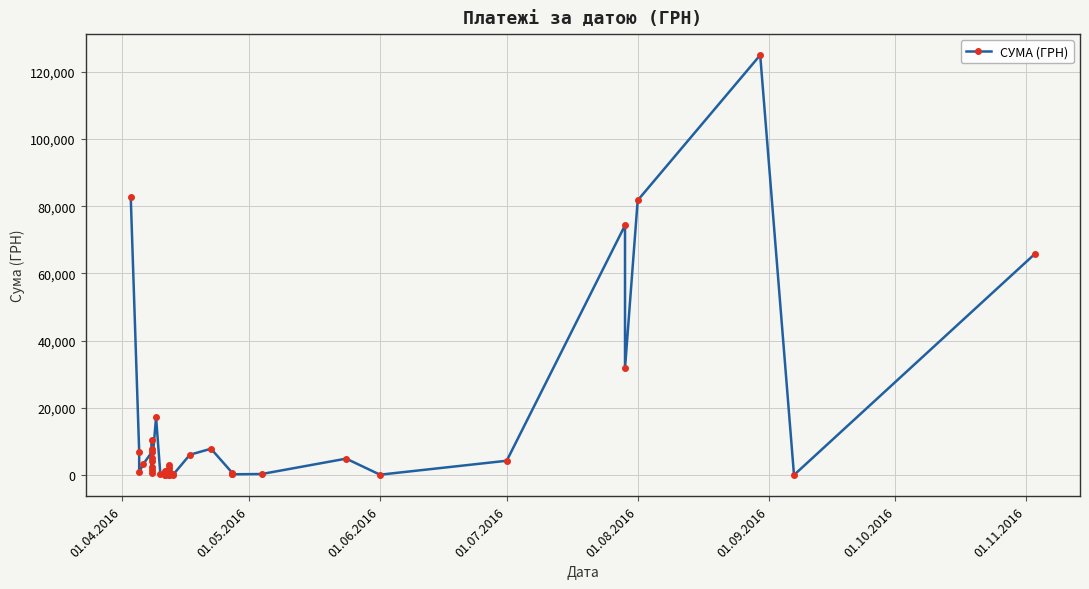

True or false: the data shows 129304.5 at 01.04.2016.

False